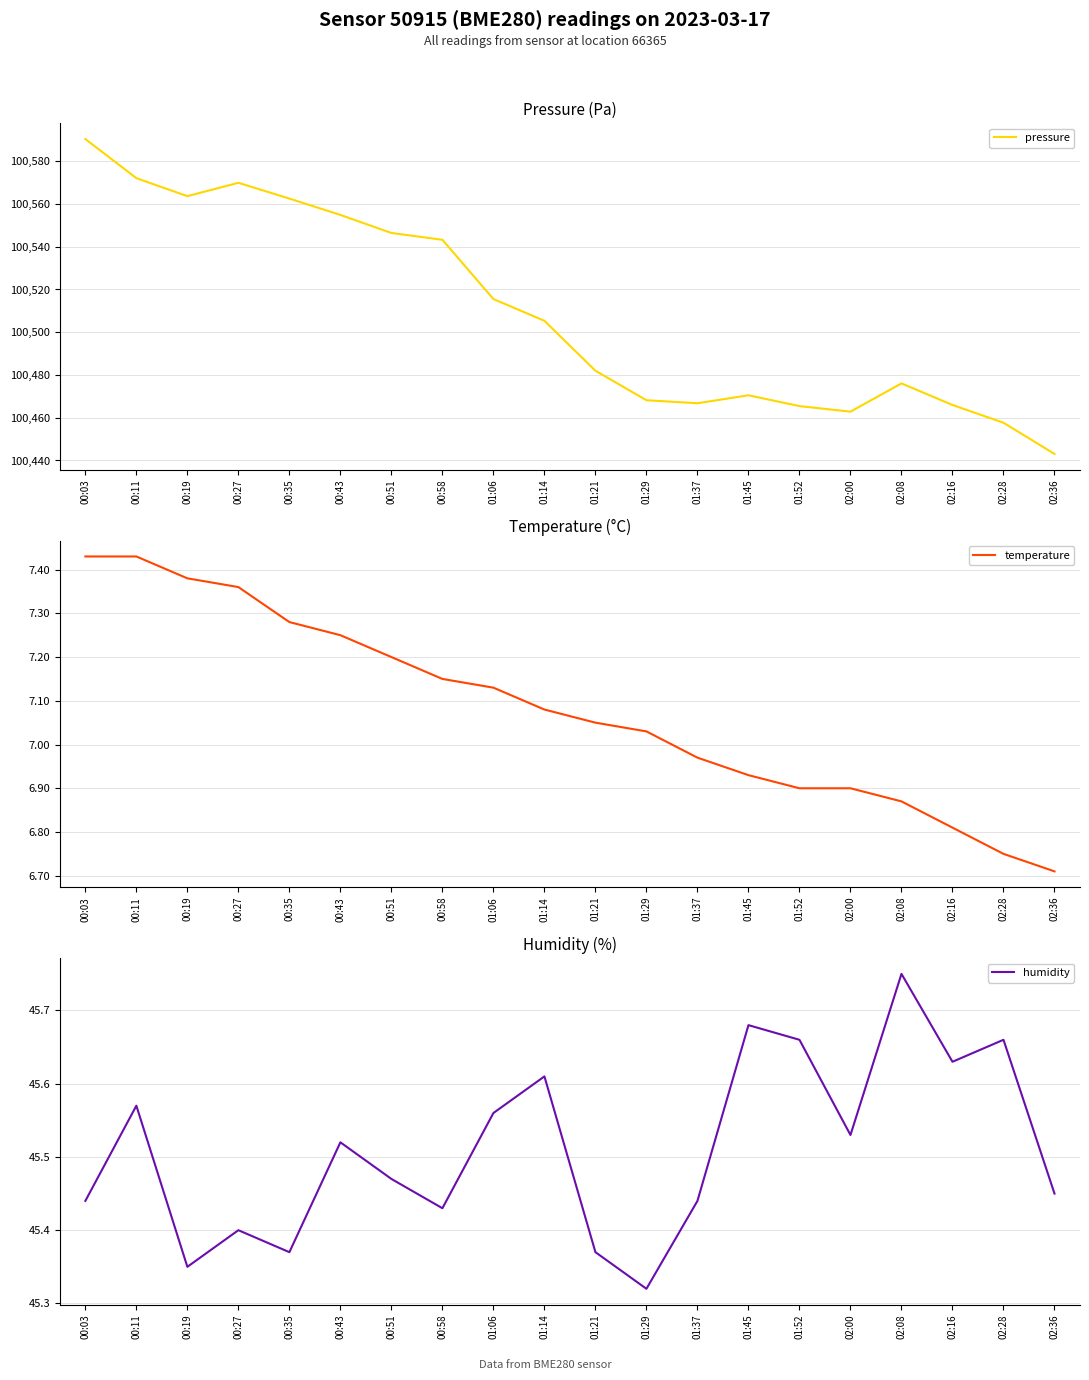

What is the difference between the maximum and minimum values in the pressure series?

147.3